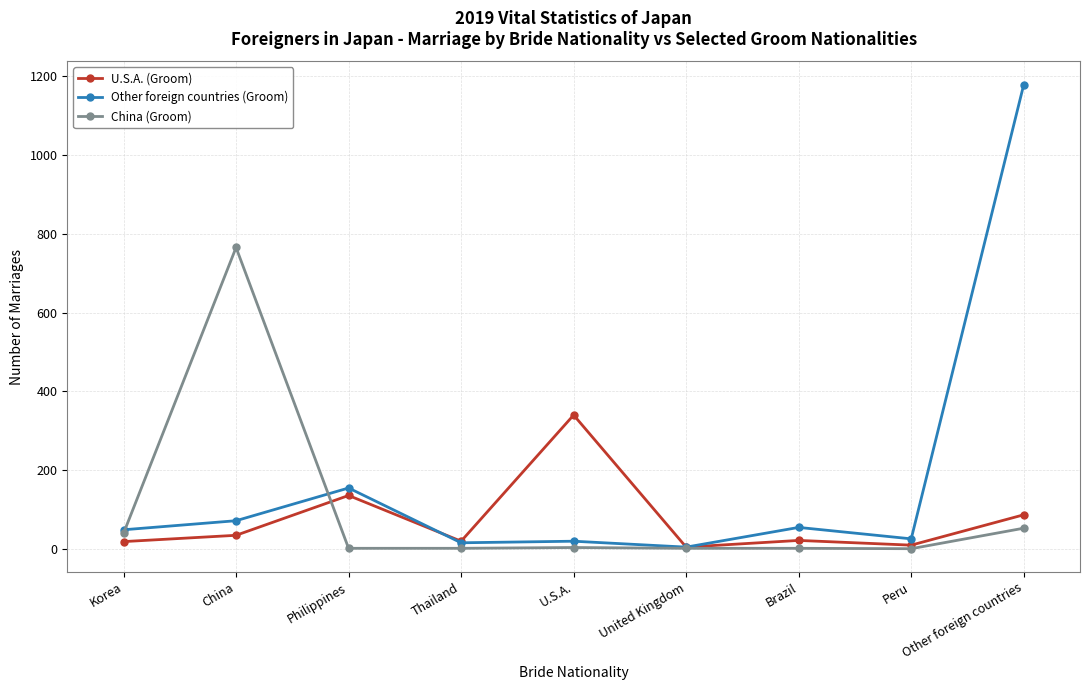

Which category has the highest value across all series?

Other foreign countries